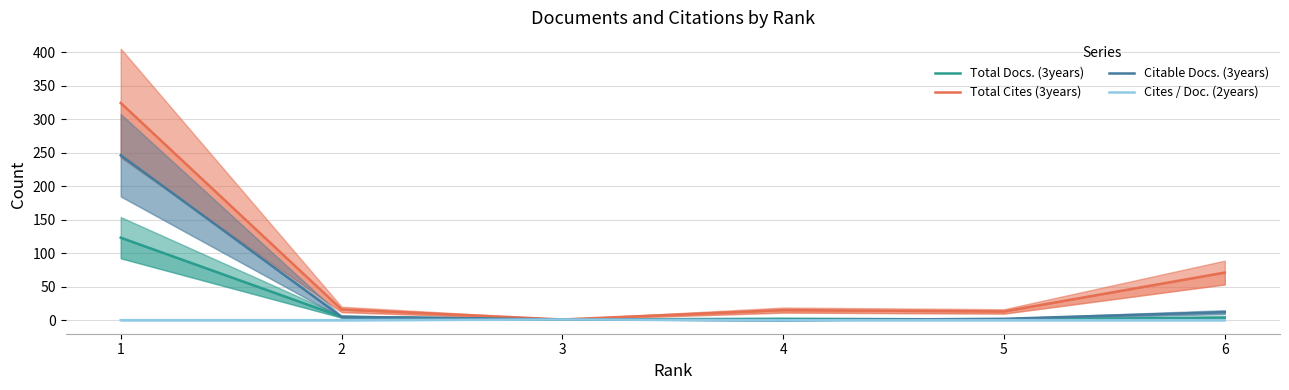

In Citable Docs. (3years), how many points are lower than both neighbors (excluding endpoints)?

1